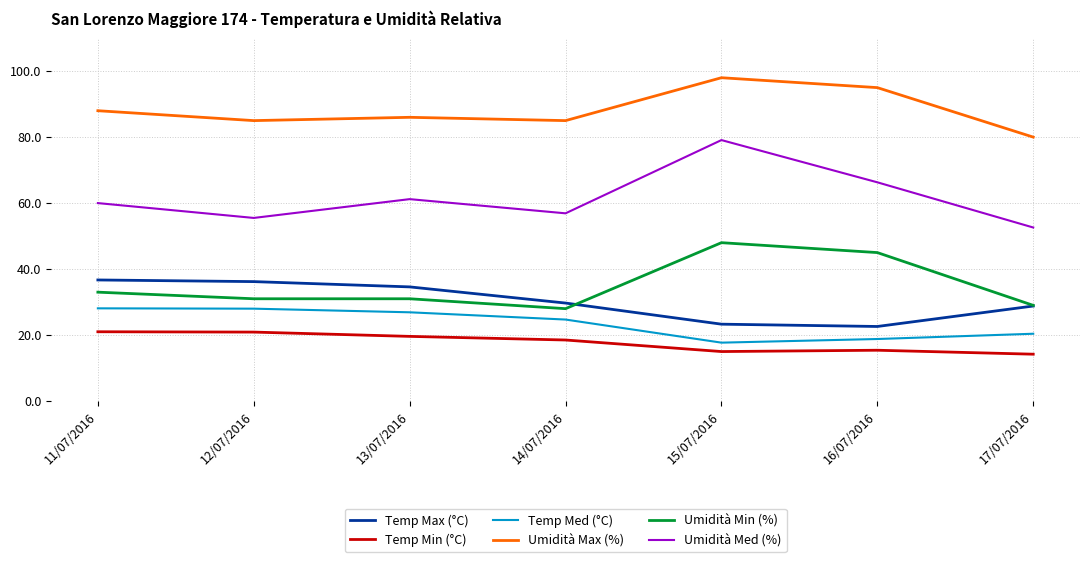

True or false: Umidità Med (%) and Temp Min (°C) cross at least once.

False